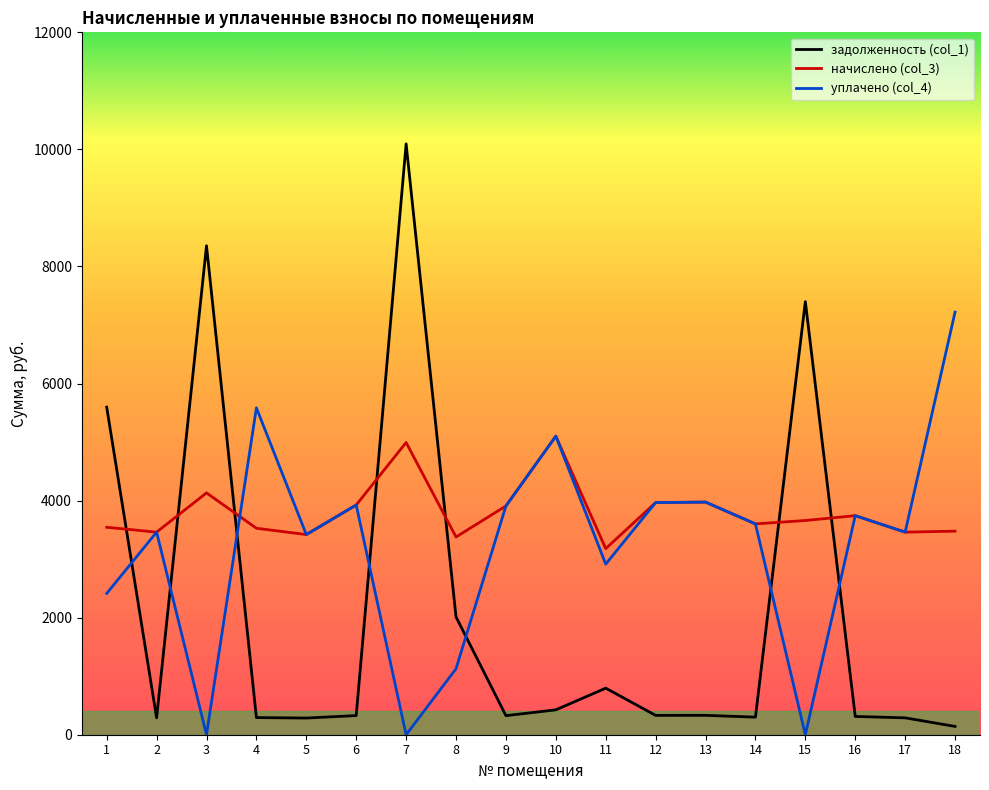

At which category is the sum across all series the highest?

7